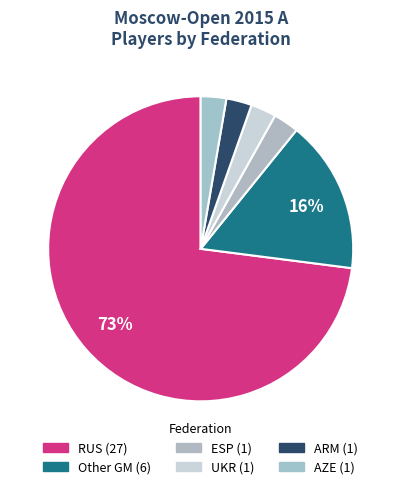

Count the number of slices in the pie.

6